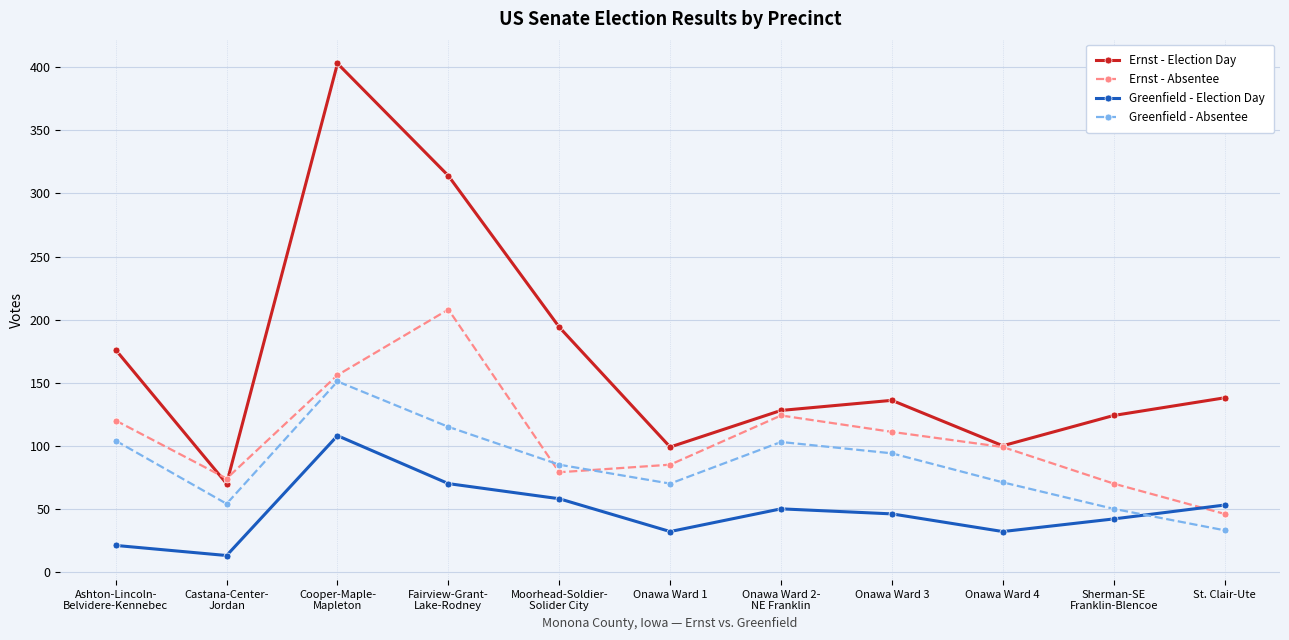

How many interior local peaks does the Ernst - Absentee series have?

2